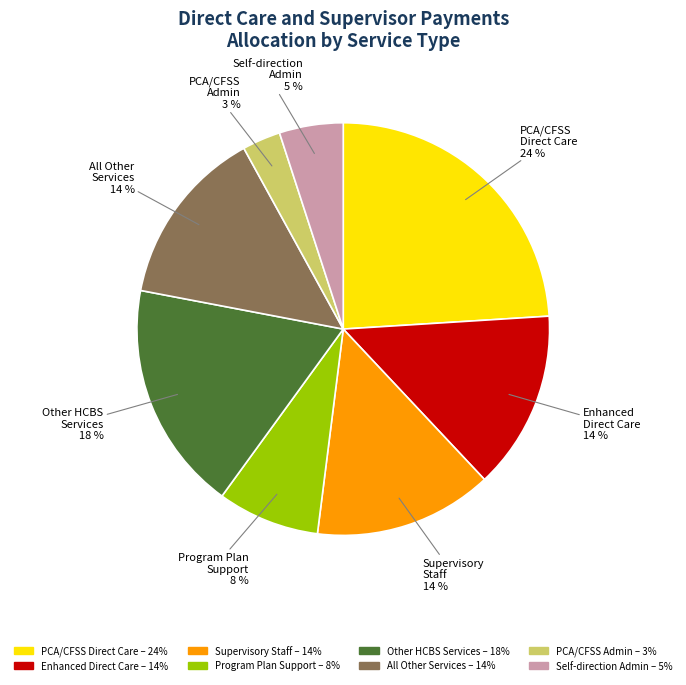

To the nearest percent, what is the difference between the largest and smallest slice percentages?

21%